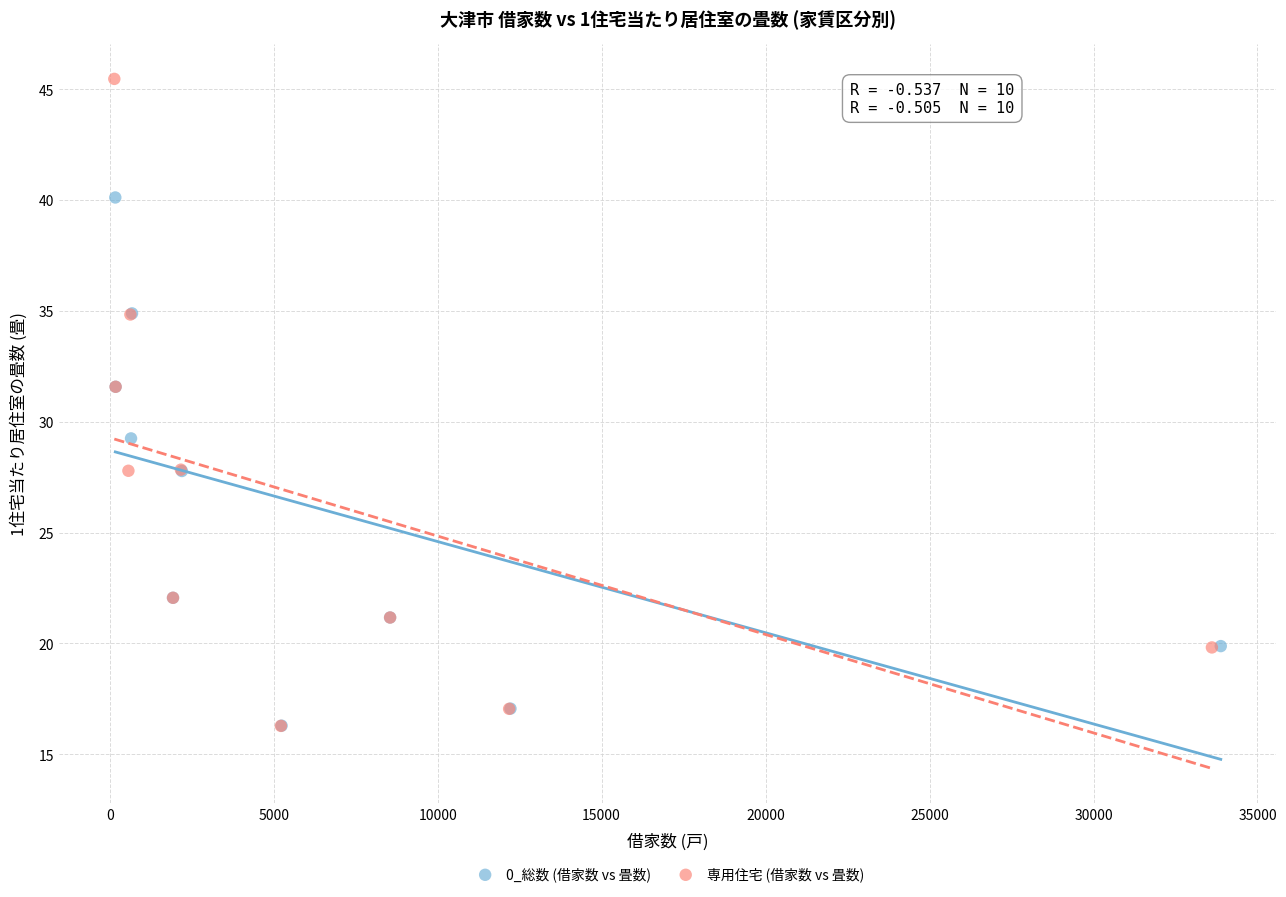

Which series contains the highest Y value?

専用住宅 (借家数 vs 畳数)